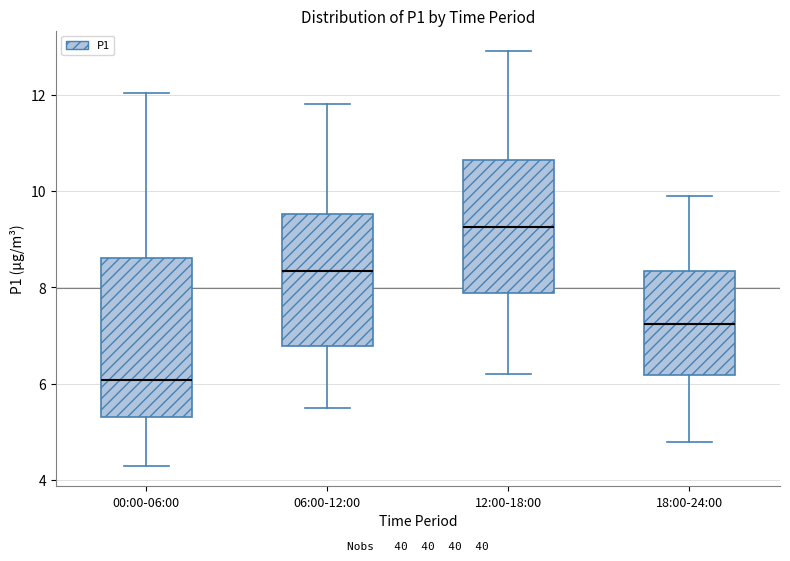

Where does the median line of the box for 12:00-18:00 sit on the y-axis? The values are not printed on the chart, so give them approximately, as read against the axis.

9.2